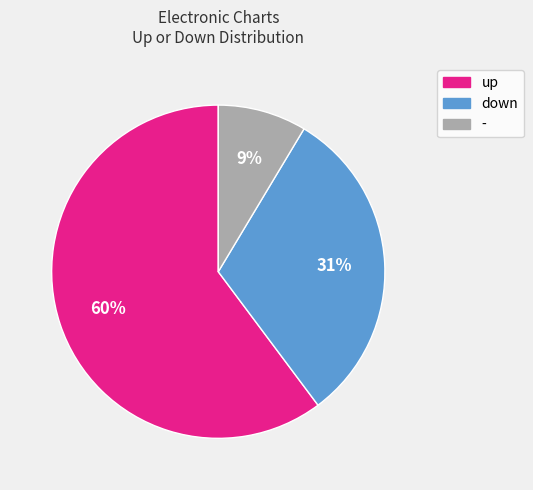

What is the ratio of the value at - to the value at down?

0.3